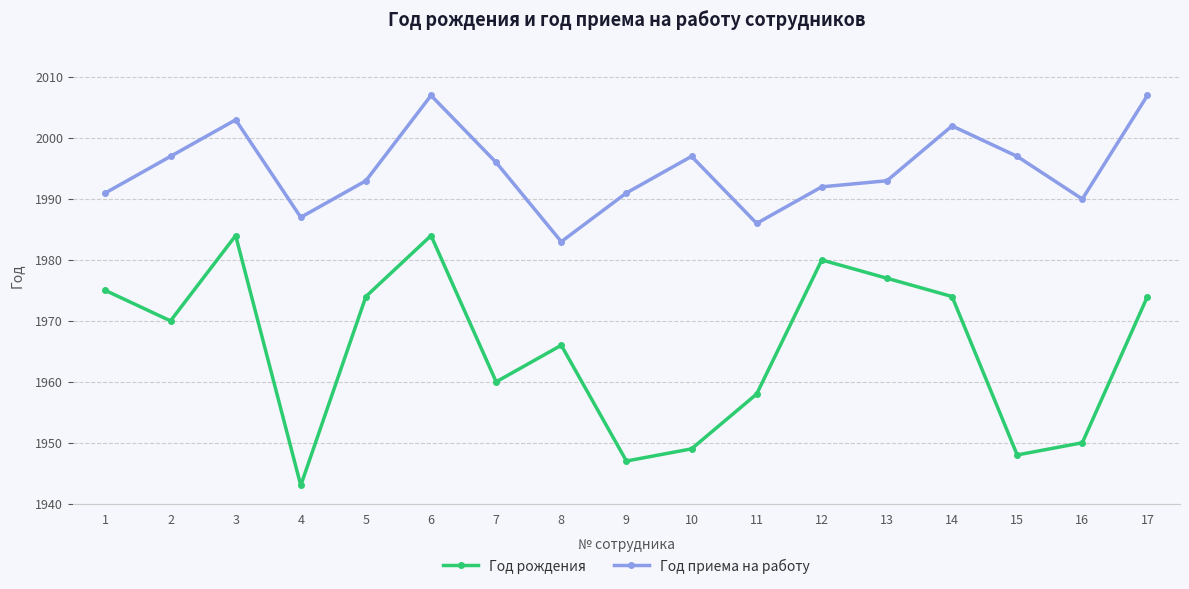

At which category does Год рождения reach its first local peak?

3